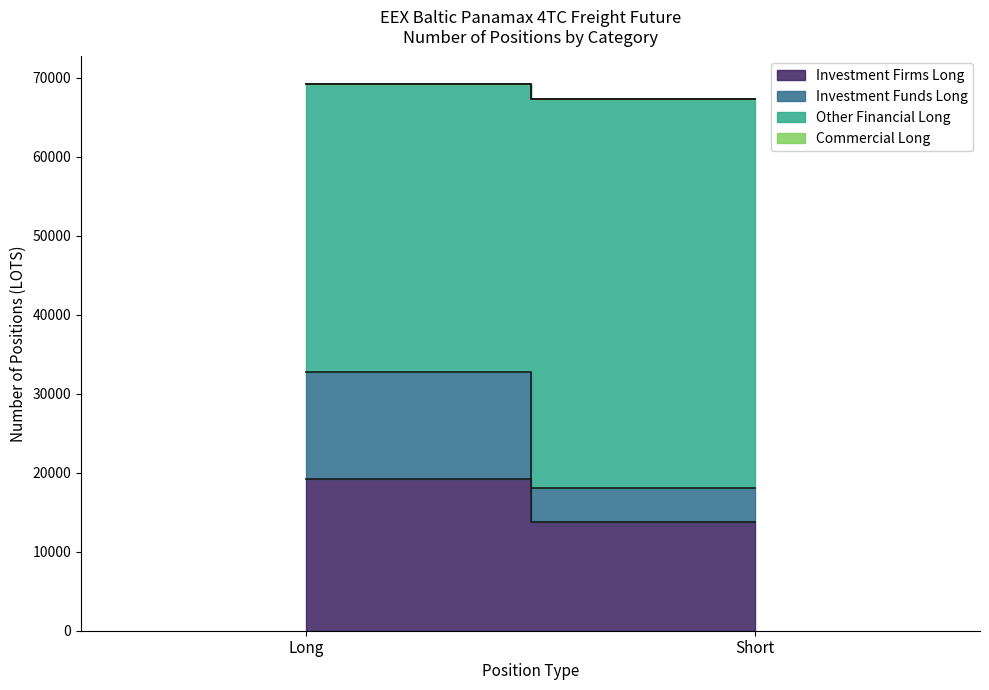

At which category is the sum across all series the highest?

Long